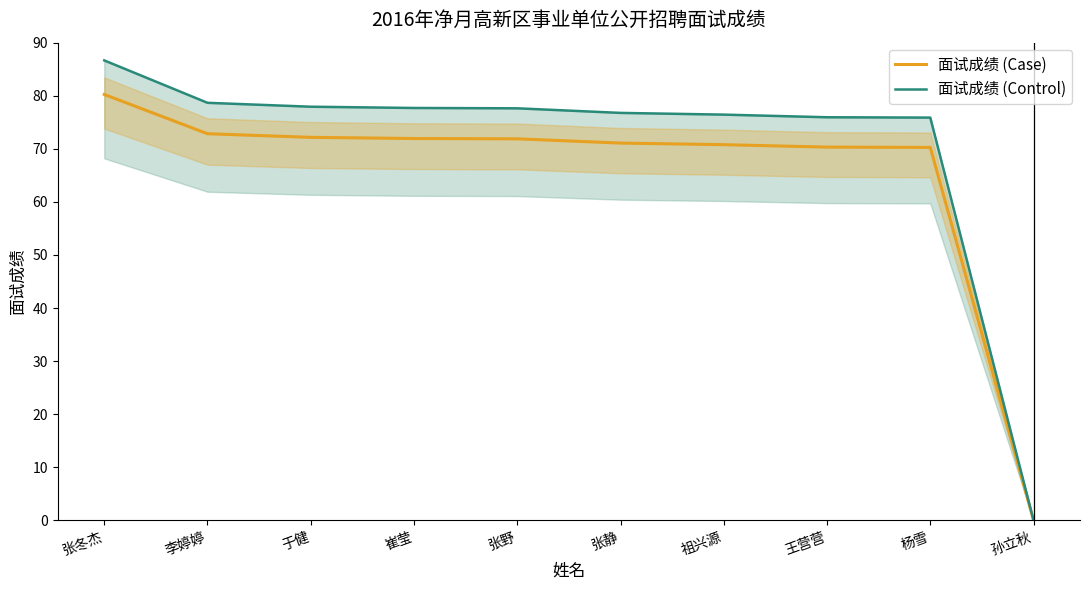

Read the 面试成绩 (Case) value at 张野.

71.9